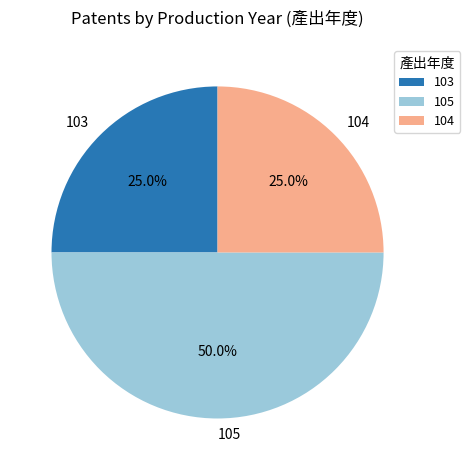

The 105 slice represents 50% of the pie. True or false?

True